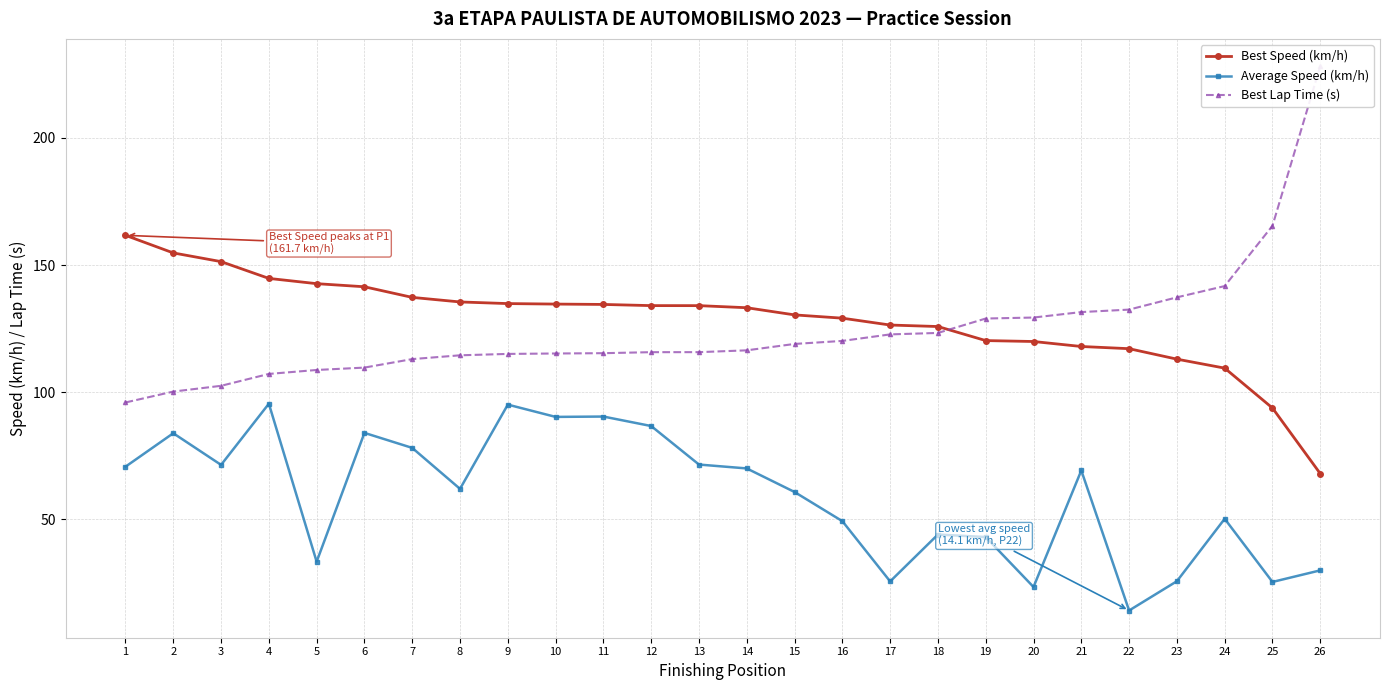

How many values in the Average Speed (km/h) series are below 69?

13